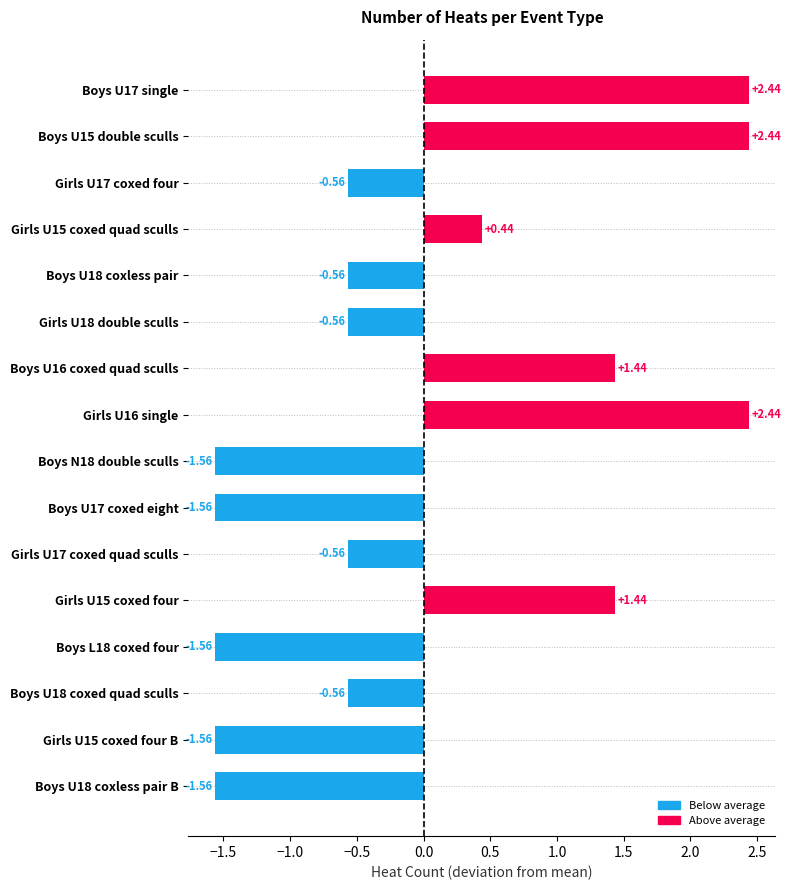

How many bars are there in total?

16